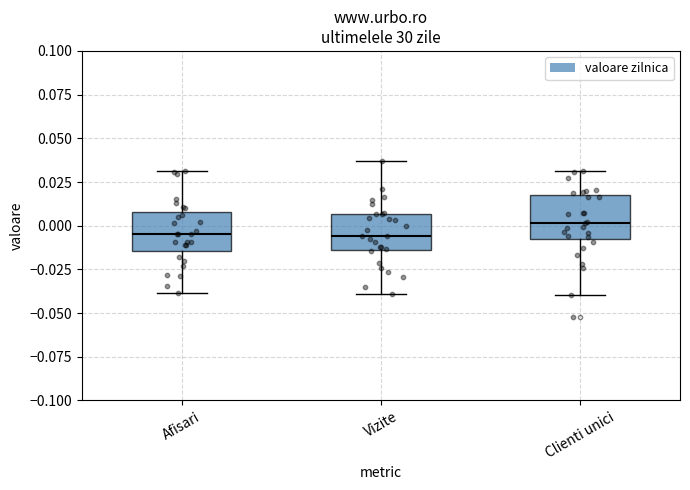

Where does the upper whisker of the box for Afisari end on the y-axis? The values are not printed on the chart, so give them approximately, as read against the axis.

0.030